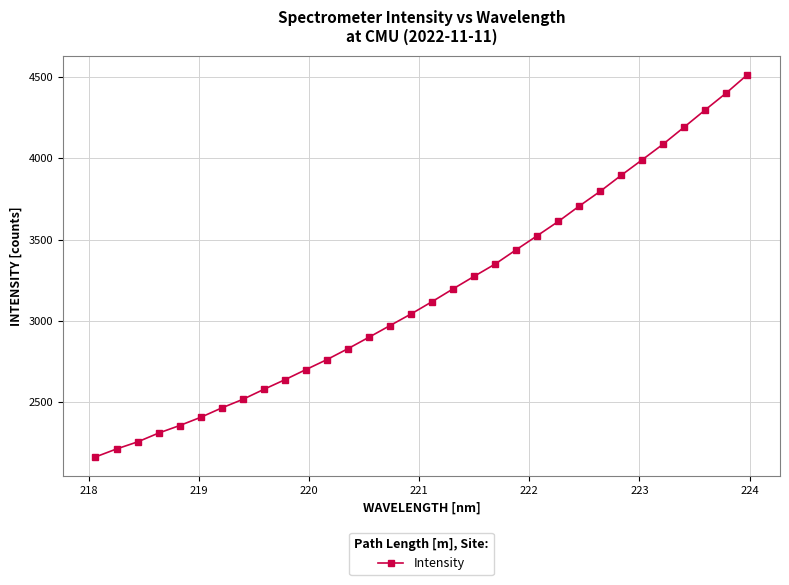

What is the minimum value shown in the chart?

2163.9